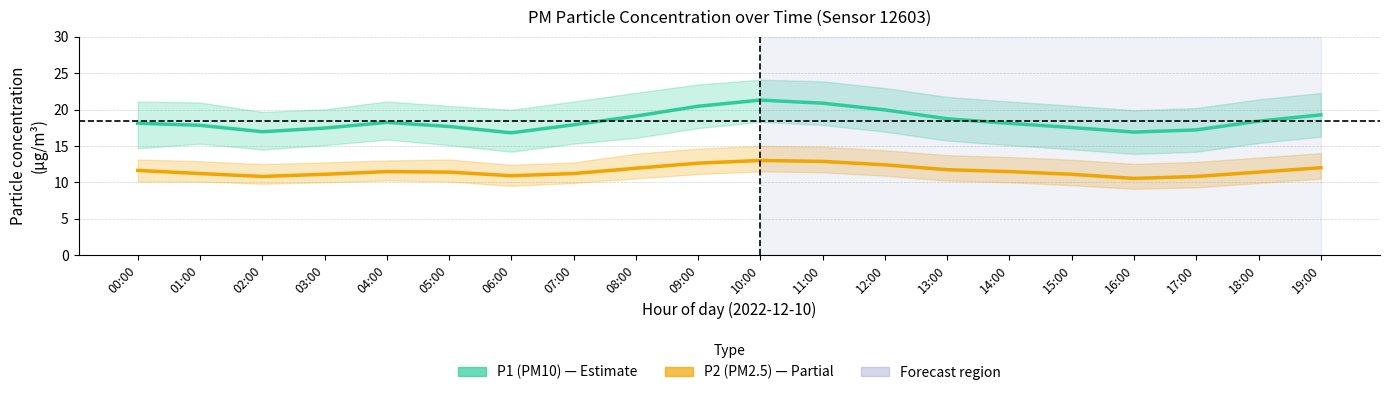

Which series has the largest range (max minus min)?

P1 (PM10)